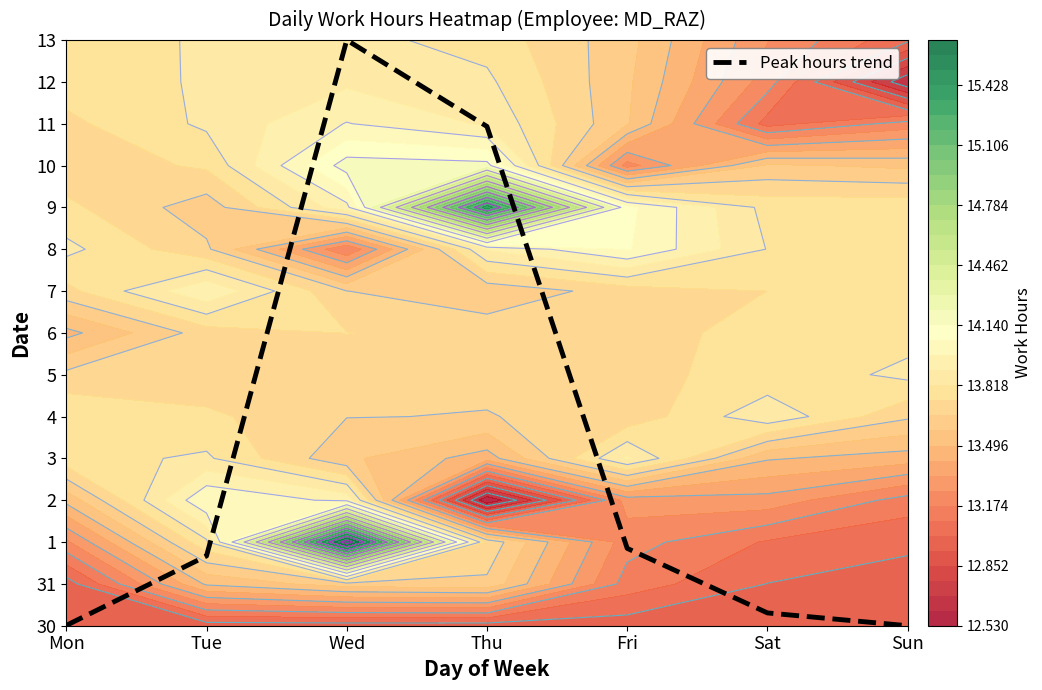

How many categories are shown in the chart?

7